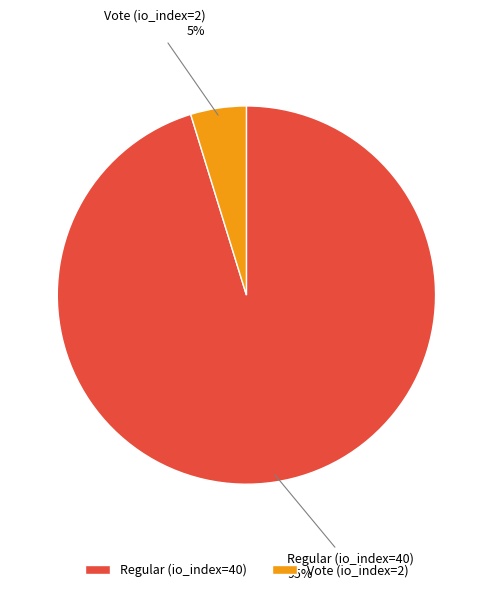

How many segments does this pie chart have?

2